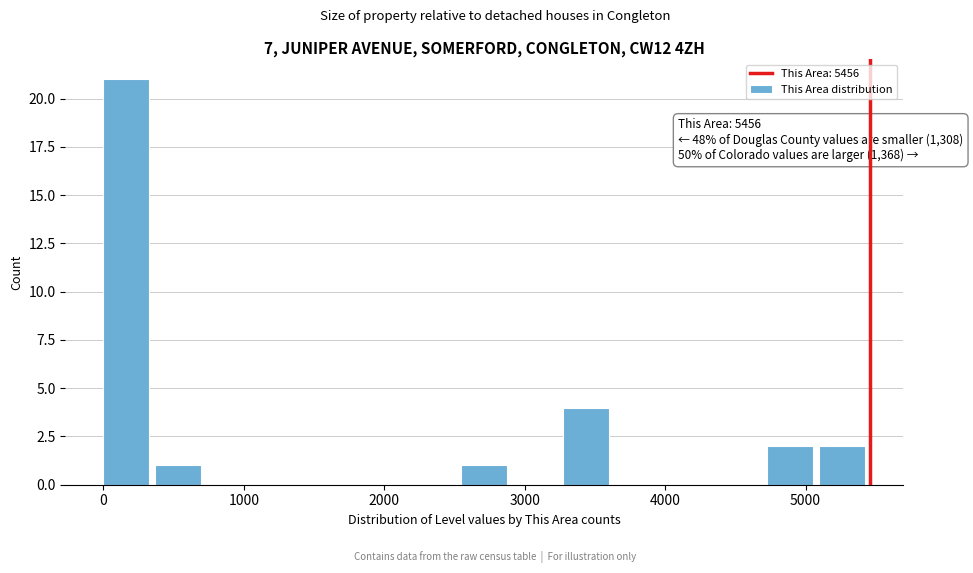

Read against the x-axis, roughly where is the centre of the tallest bar?

200